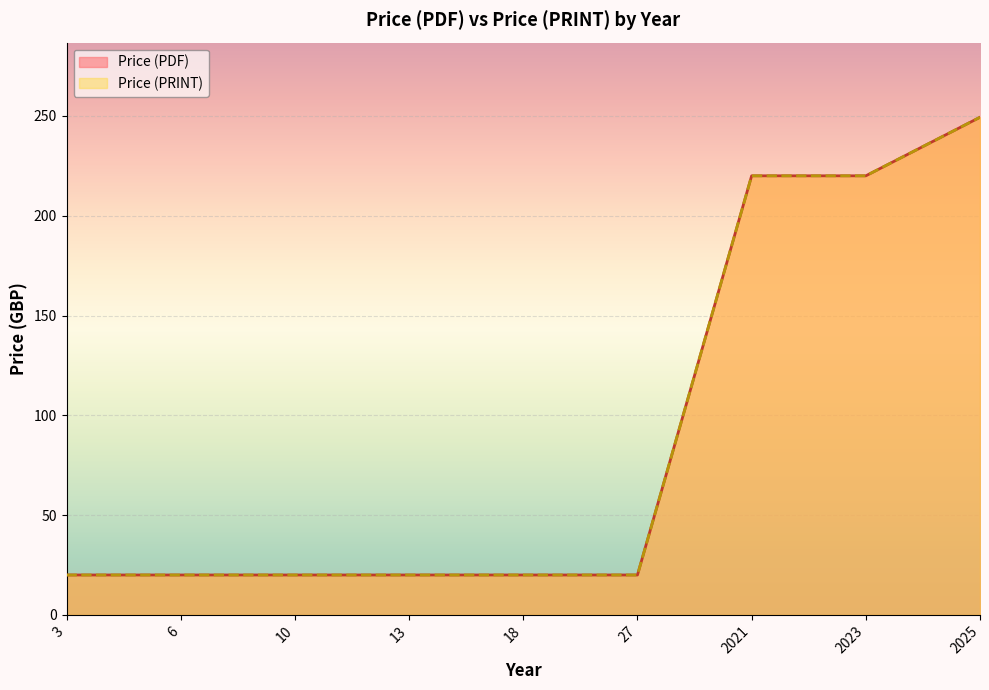

At which category does the chart reach its peak across all series?

2025